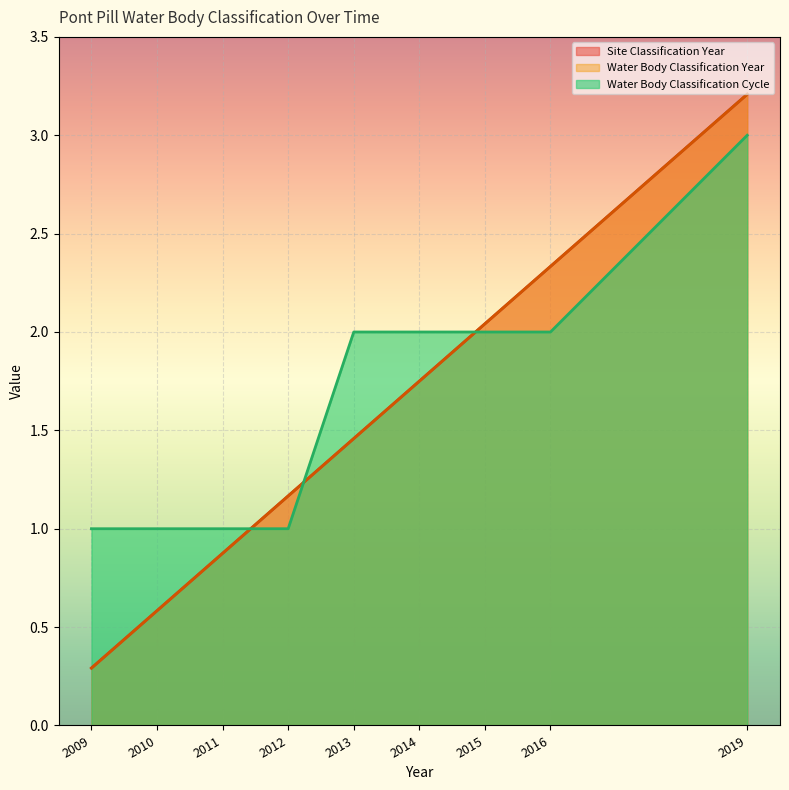

At which label is Water Body Classification Year closest to 1?

2011